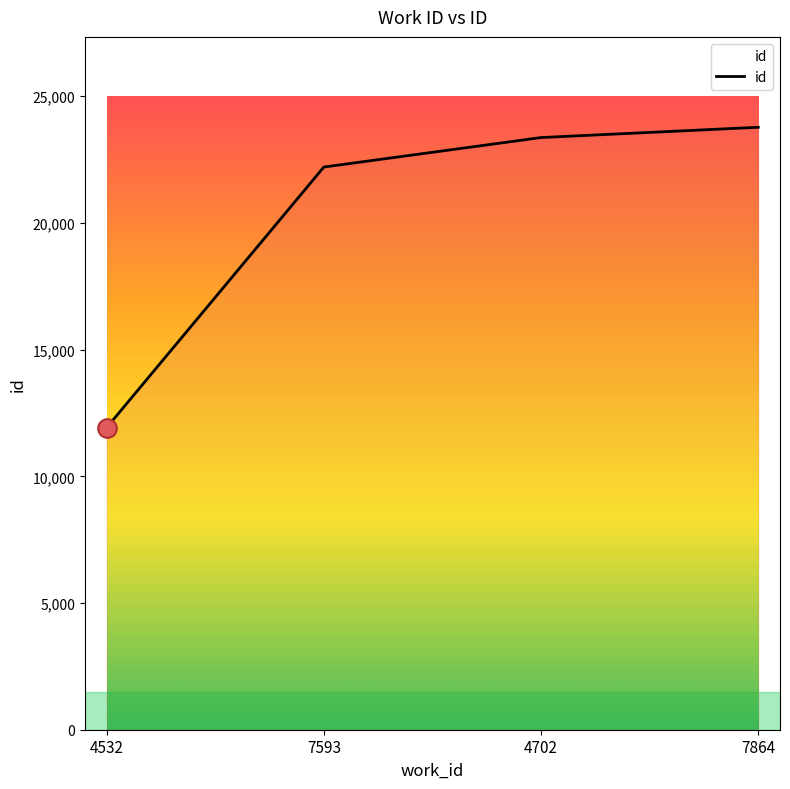

Approximately how many times larger is the value at 7593 compared to 4532?

1.9